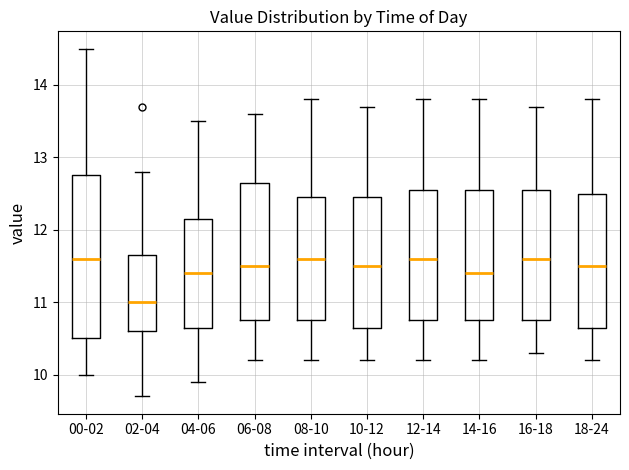

Where is the lower edge of the box for 18-24 on the y-axis? The values are not printed on the chart, so give them approximately, as read against the axis.

10.7